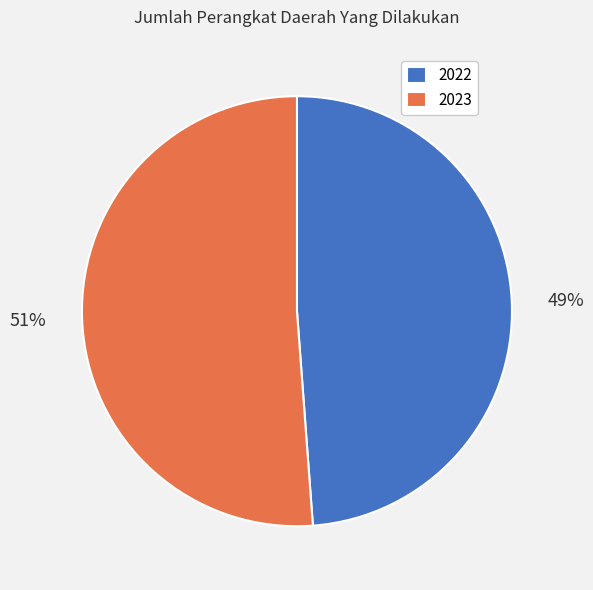

To the nearest percent, what is the difference between the 2022 and 2023 slice percentages?

2%